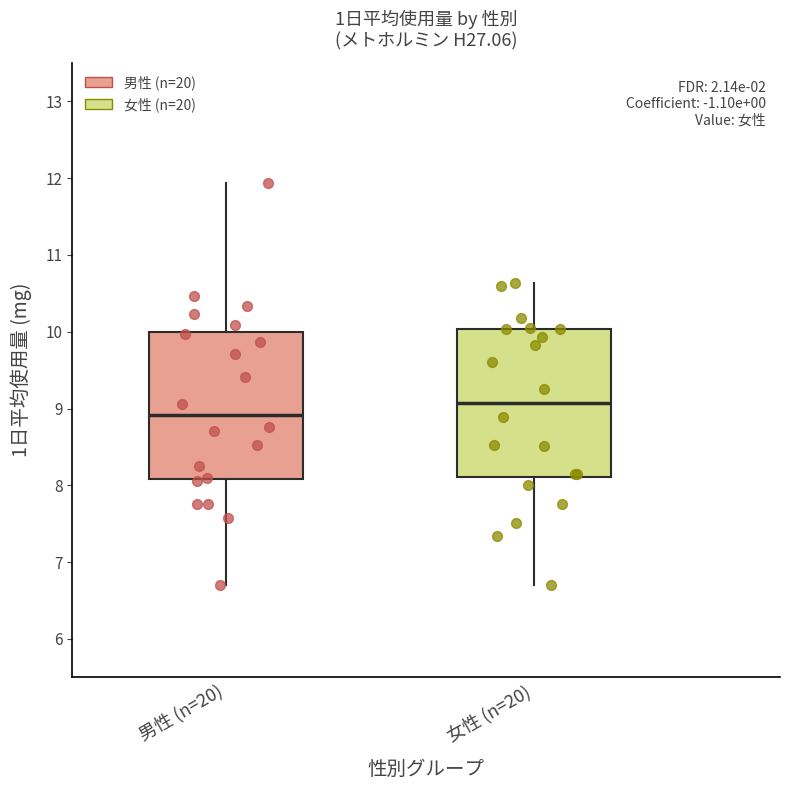

Where does the lower whisker of the box for 男性 (n=20) end on the y-axis? The values are not printed on the chart, so give them approximately, as read against the axis.

6.7